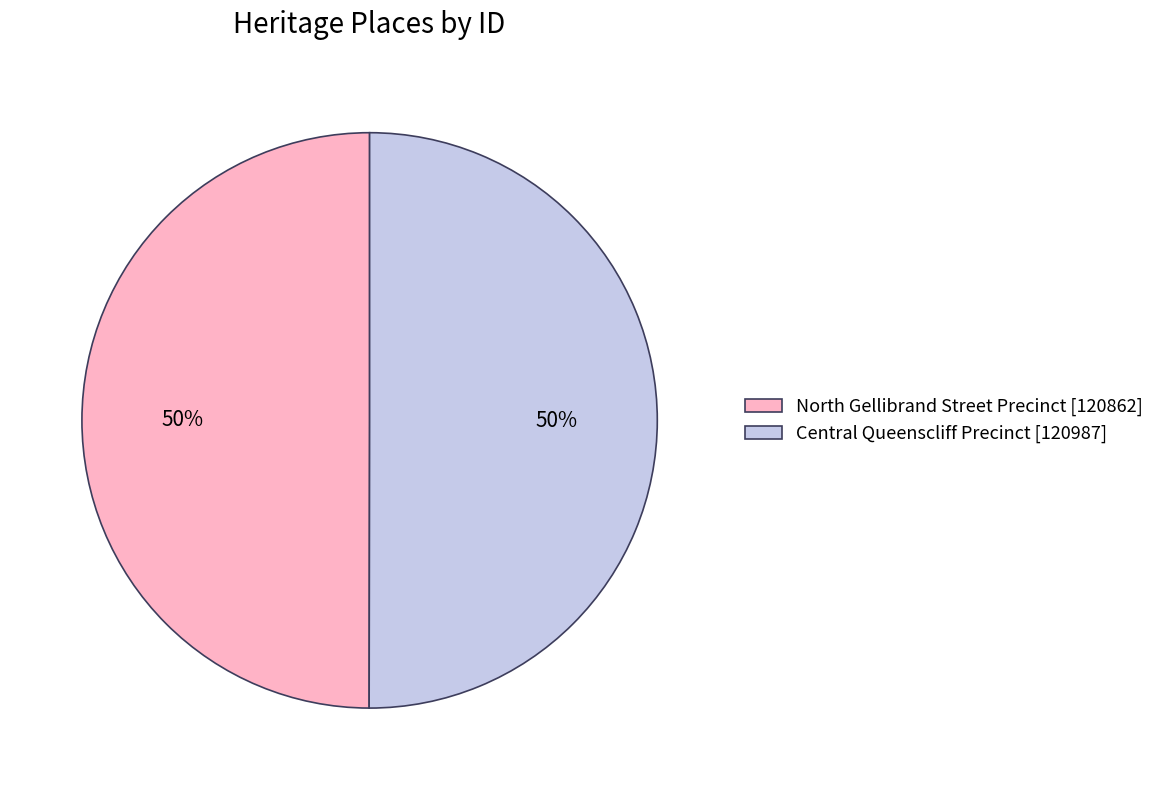

Do Central Queenscliff Precinct [120987] and North Gellibrand Street Precinct [120862] together represent more than half of the pie?

Yes